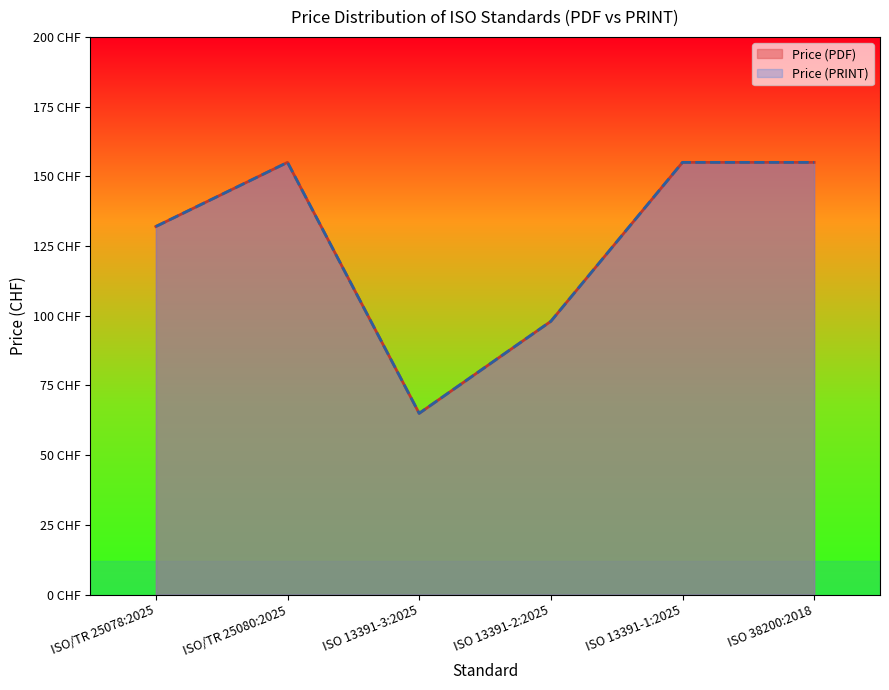

List the labels in order of Price (PDF) value, largest first.

ISO/TR 25080:2025, ISO 13391-1:2025, ISO 38200:2018, ISO/TR 25078:2025, ISO 13391-2:2025, ISO 13391-3:2025